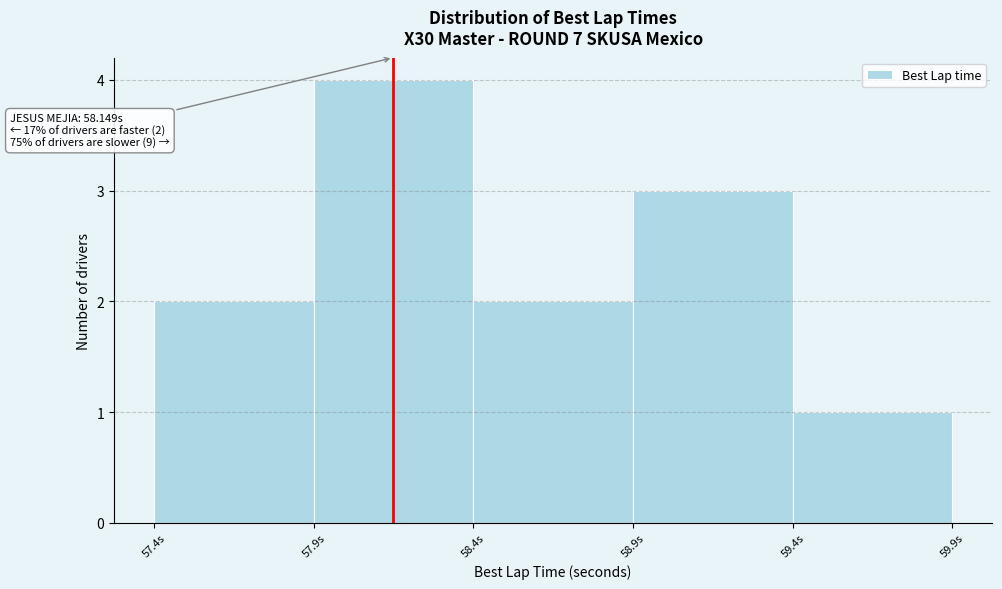

Over which range of the x-axis is the bar tallest?

57.9 to 58.4